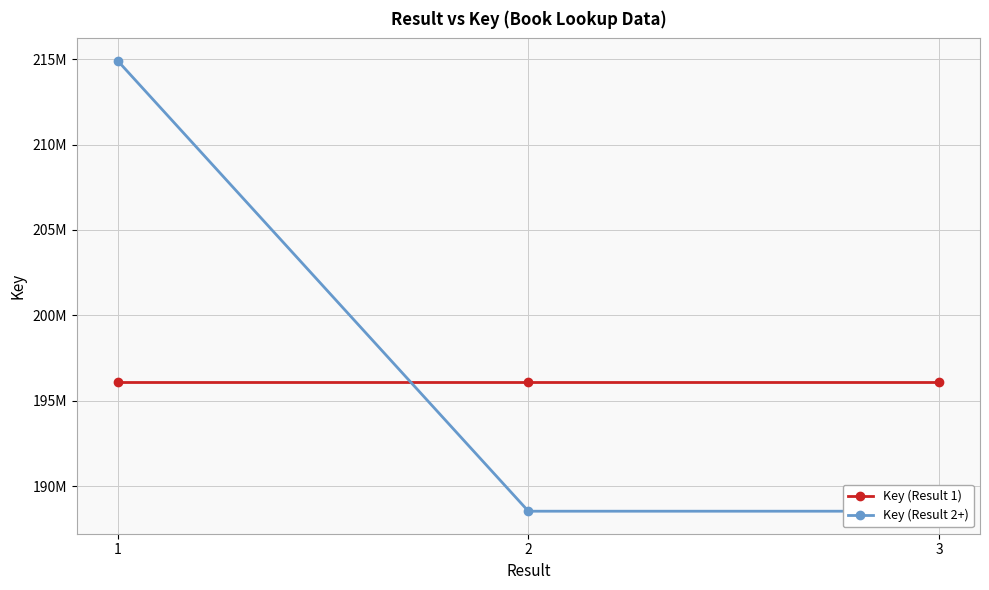

Between 1 and 2, which is larger?

1